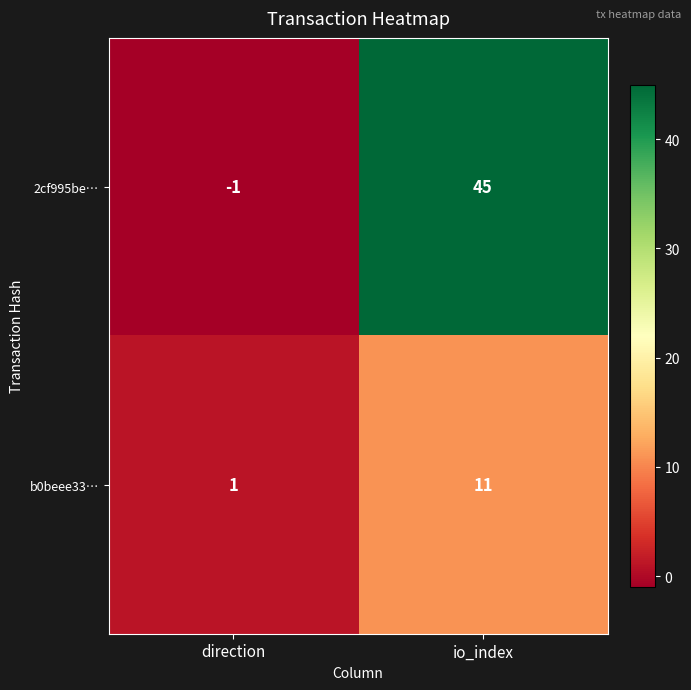

Which series has the largest total across all categories?

2cf995be…